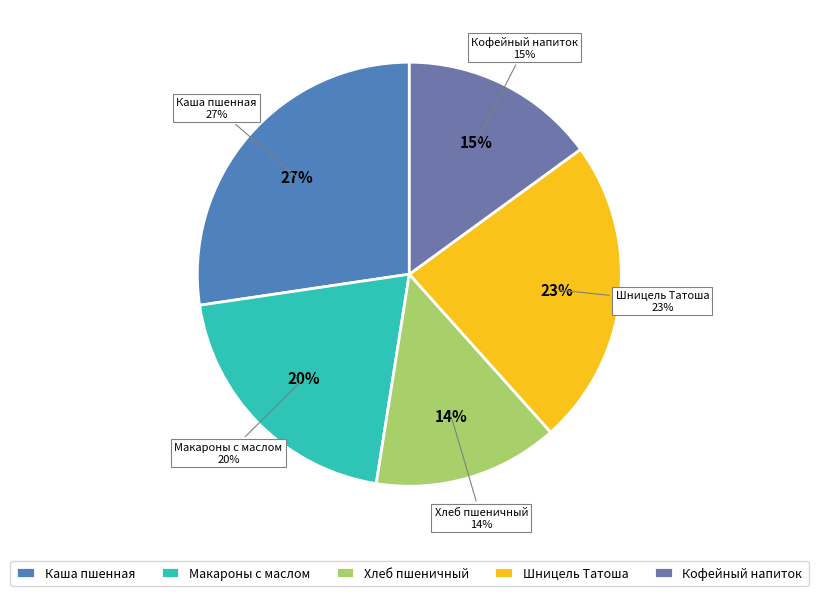

Is there any slice that represents more than half of the pie?

No